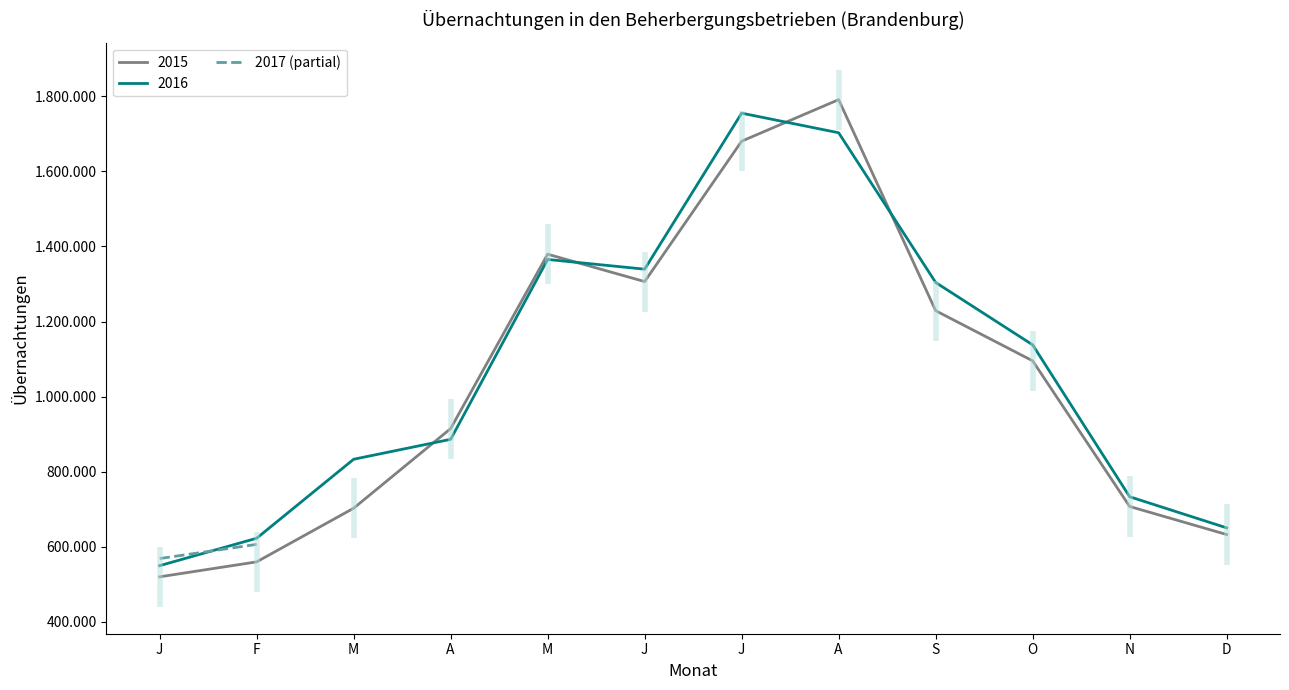

At which label is the value closest to 587765?

J